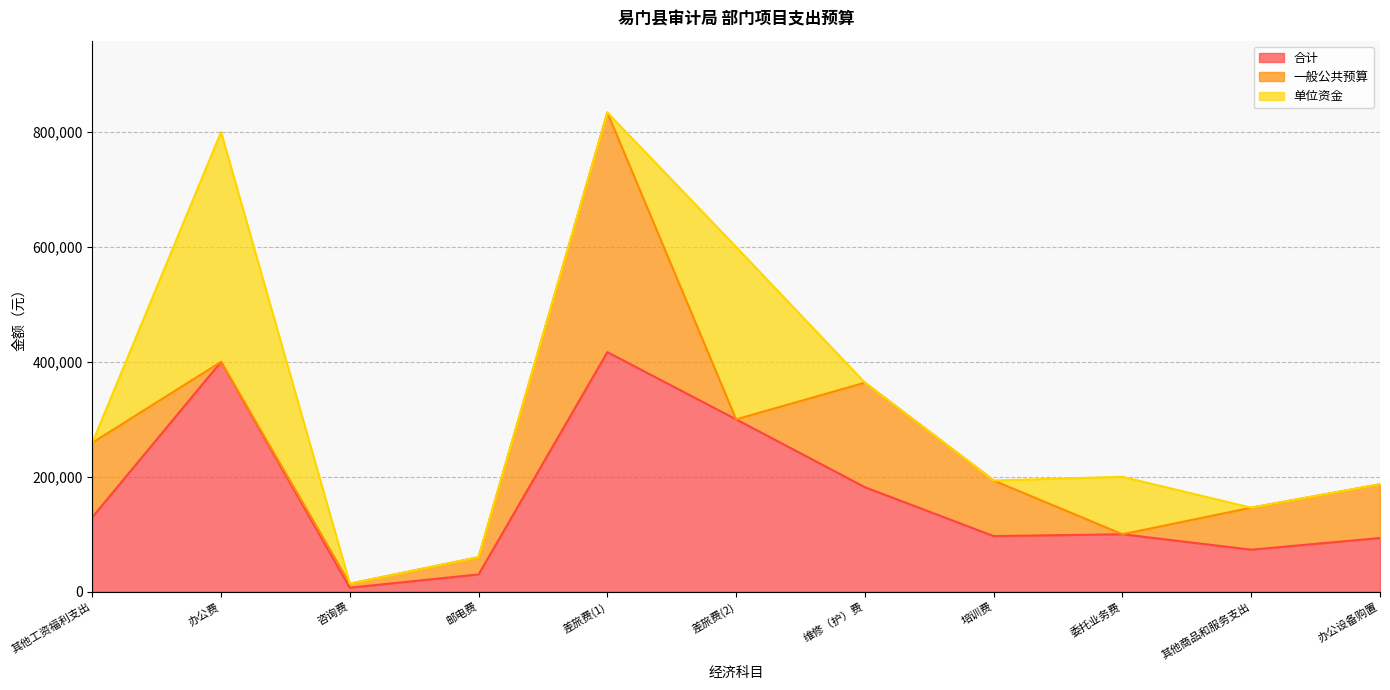

What is the average value of the 单位资金 series?

72727